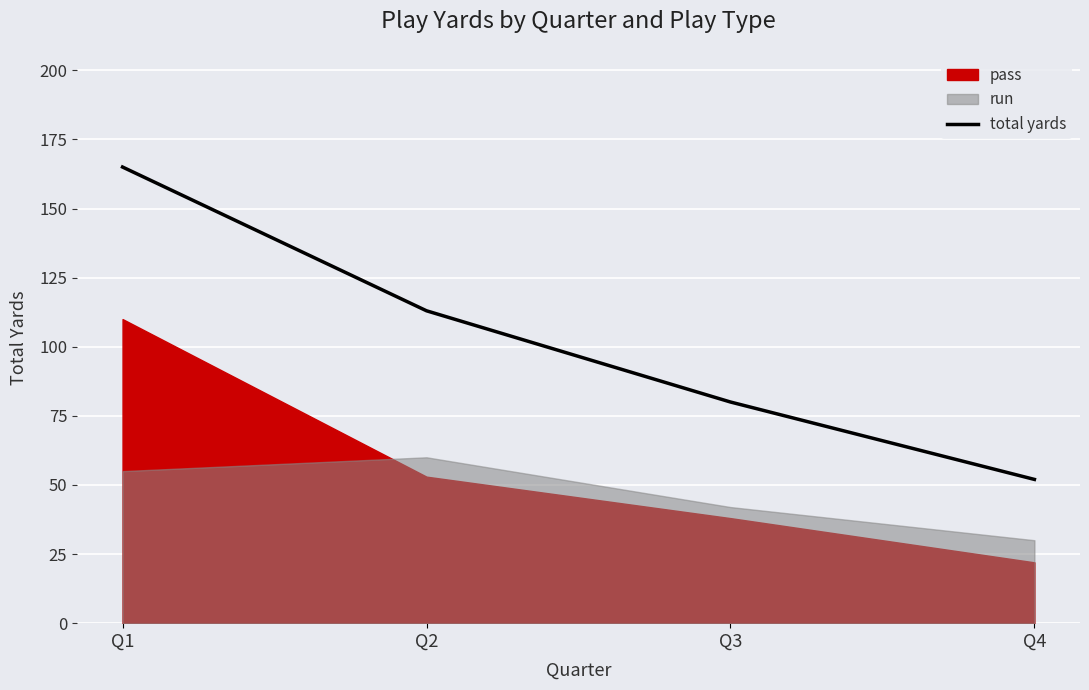

What is the difference between the maximum and second lowest values?

85